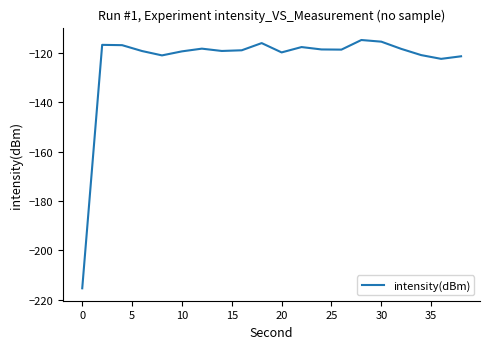

What is the minimum value shown in the chart?

-215.3